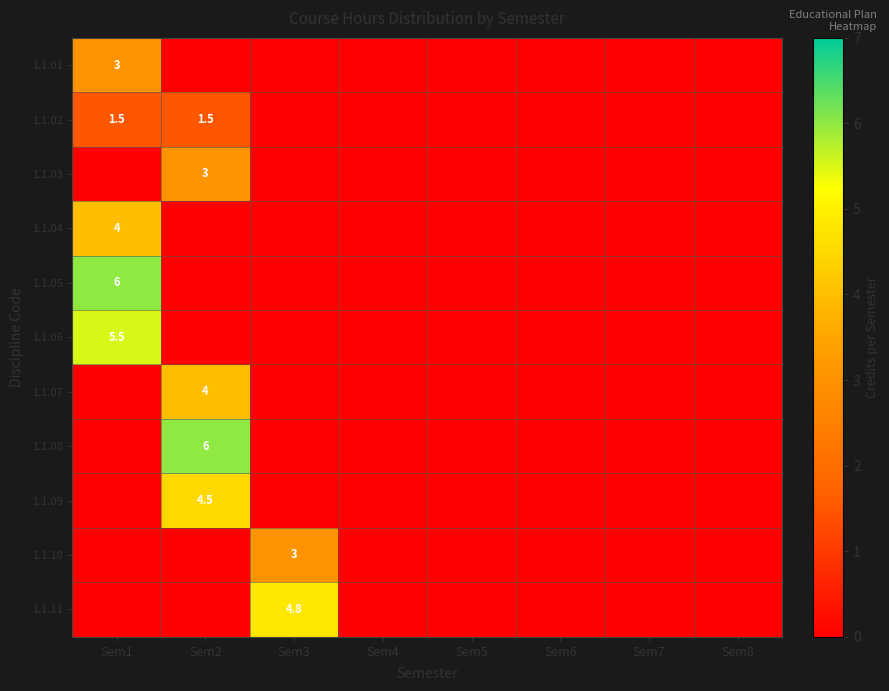

Which label corresponds to the smallest value in the chart?

Sem2